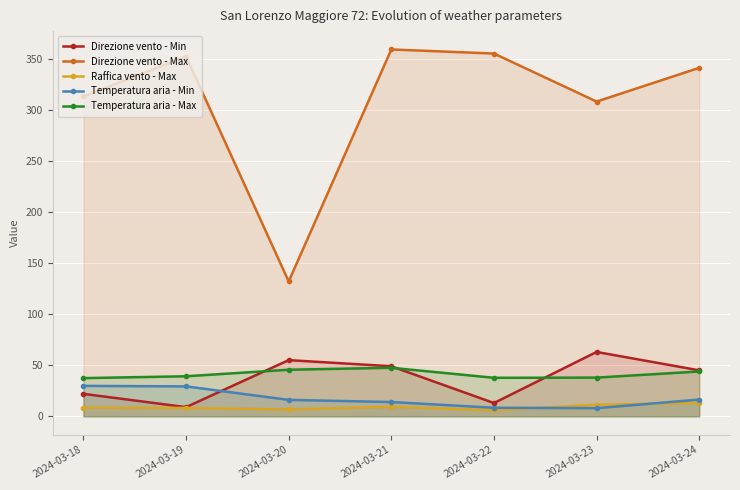

Rank the categories by Direzione vento - Max value from highest to lowest.

2024-03-21, 2024-03-22, 2024-03-19, 2024-03-24, 2024-03-18, 2024-03-23, 2024-03-20